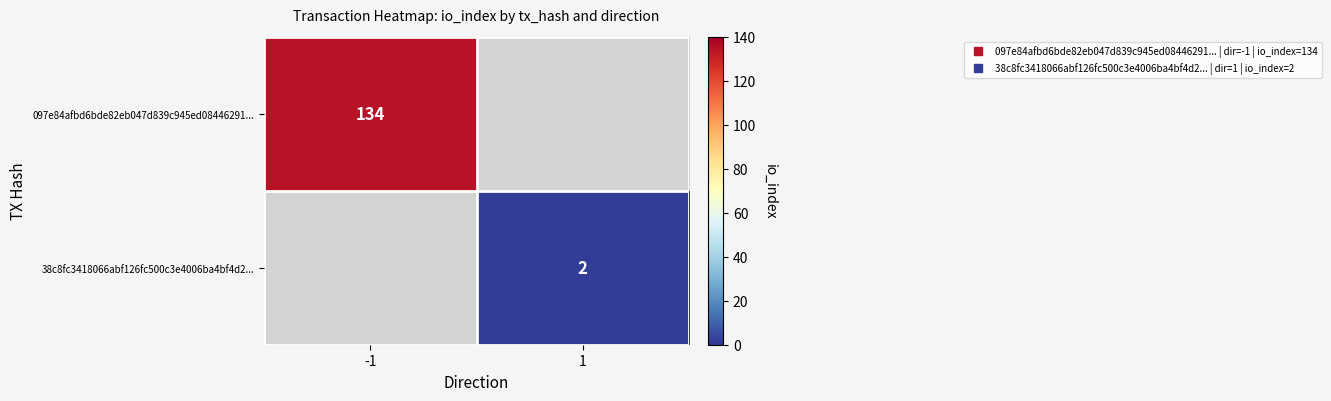

List the labels in order of 38c8fc3418066abf126fc500c3e4006ba4bf4d2... value, smallest first.

-1, 1